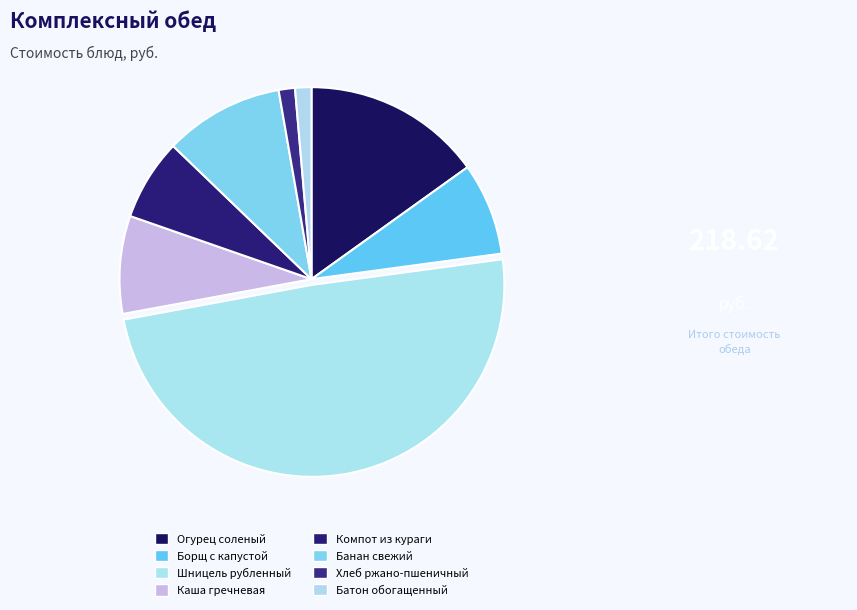

Which category has the smallest portion of the pie?

Хлеб ржано-пшеничный